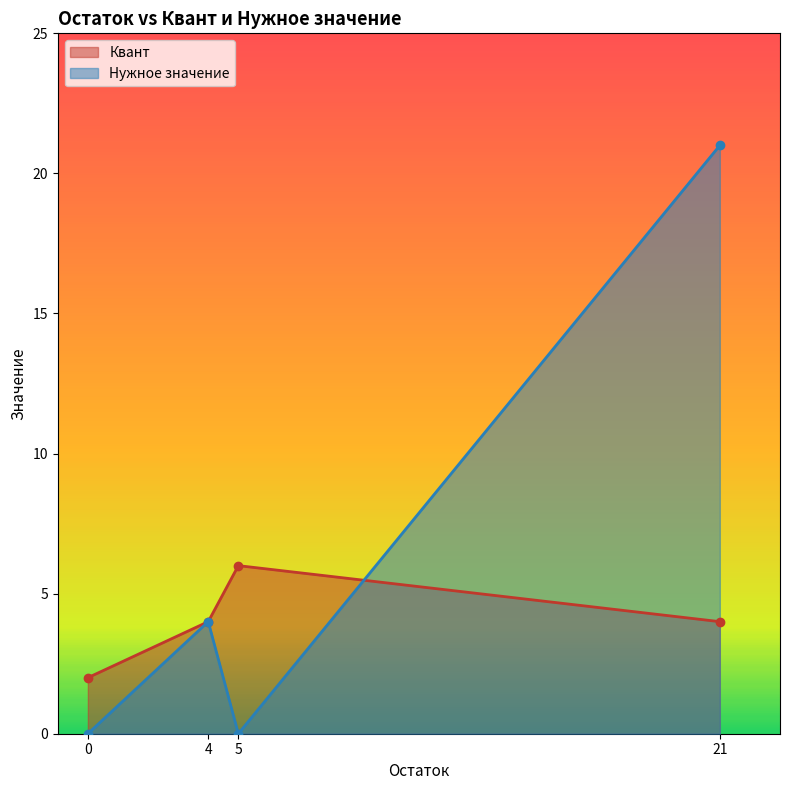

Reading left to right, extract all data points from this chart.

Квант: 0=2	4=4	5=6	21=4
Нужное значение: 0=0	4=4	5=0	21=21